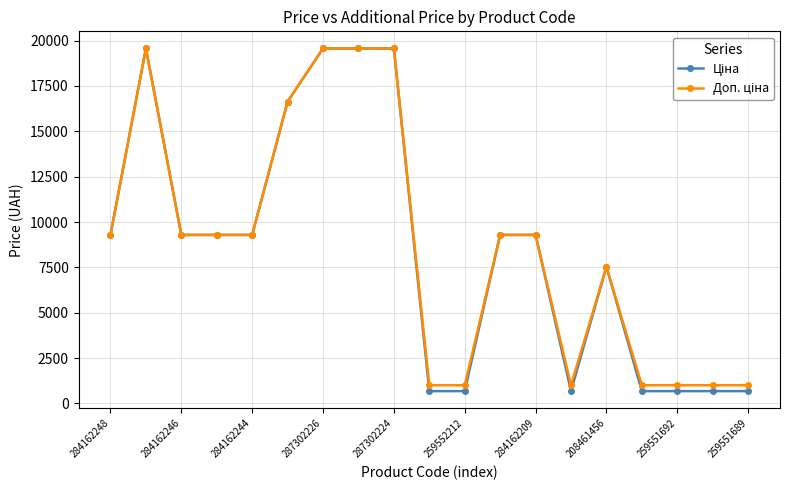

What is the smallest value displayed?

679.8